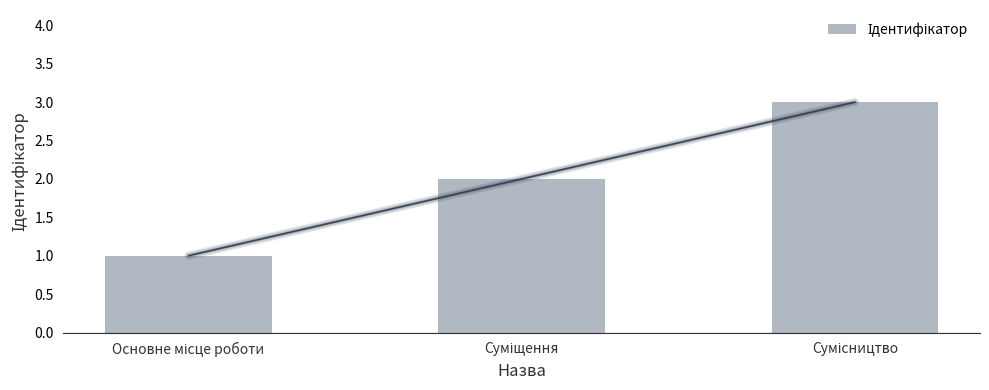

Count the values in the range 1 to 3.

3